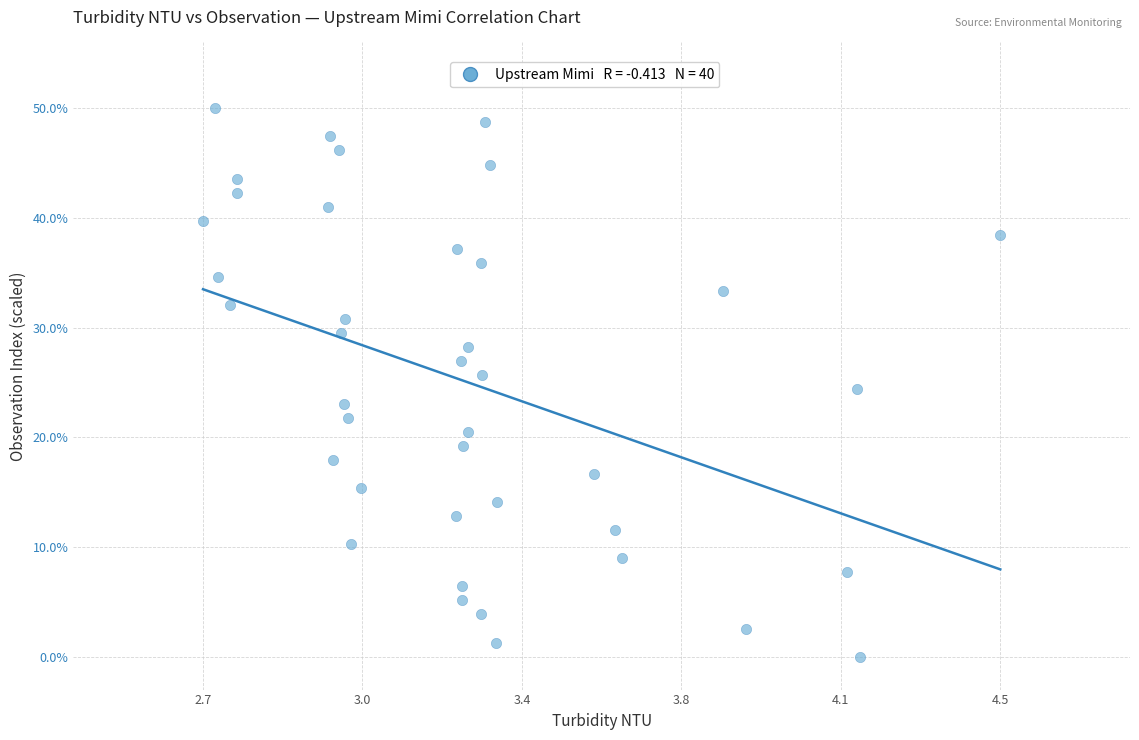

What is the range of Y values (max minus min)?

50.0